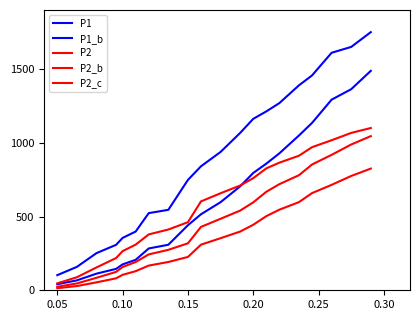

Which series has the widest spread of values?

P1